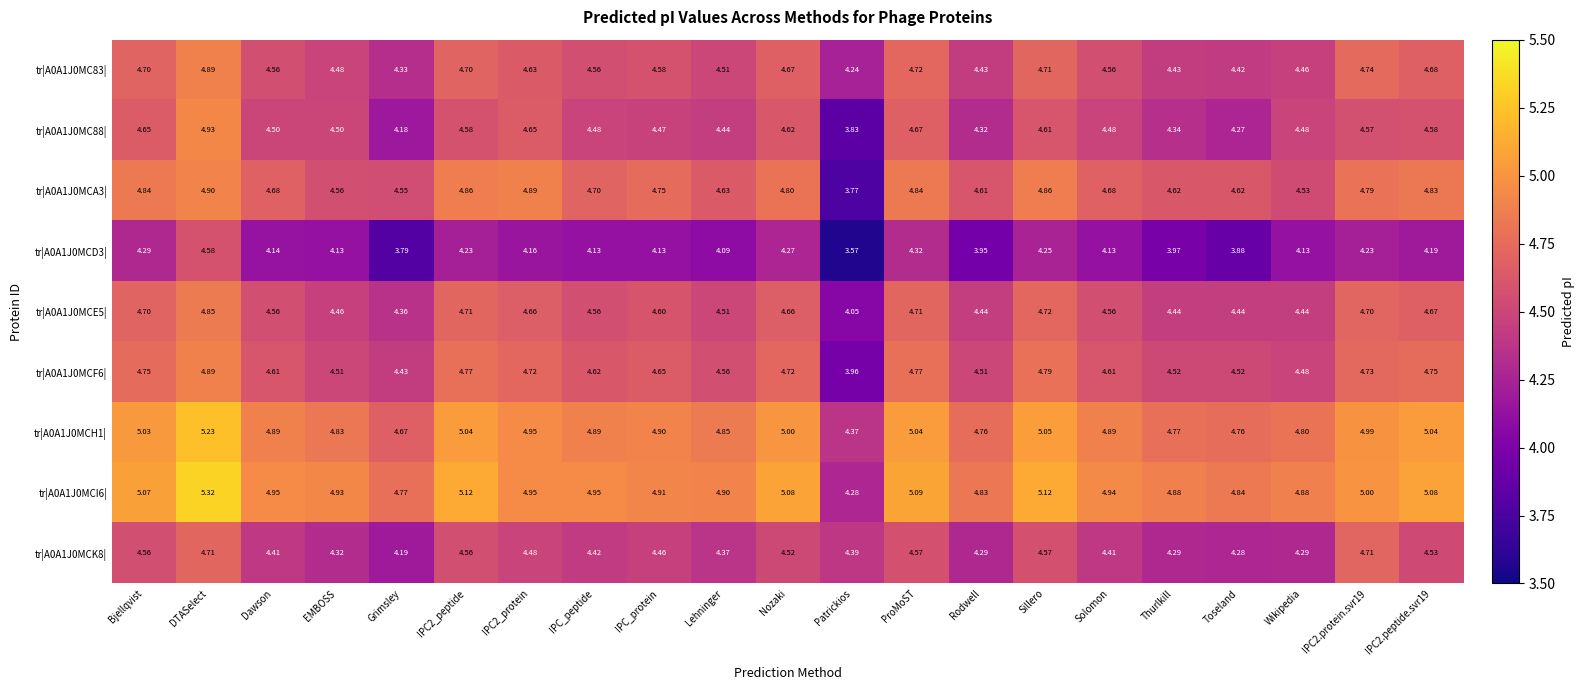

Which series has the largest range (max minus min)?

tr|A0A1J0MCA3|